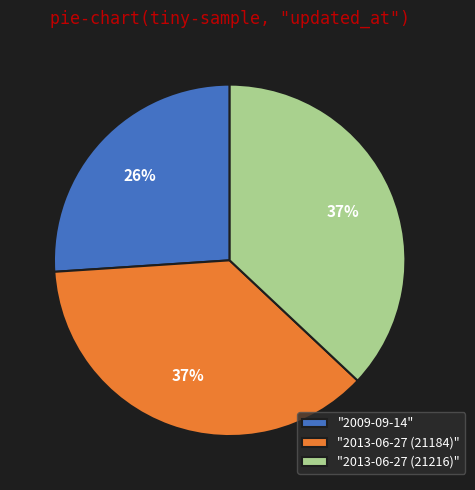

How many slices are in this pie chart?

3